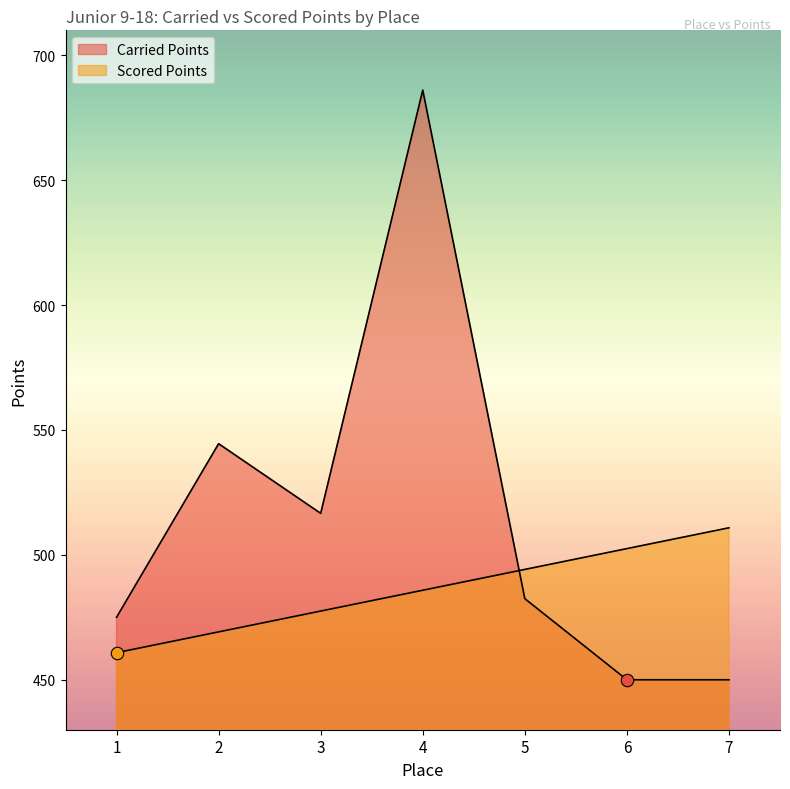

At how many categories does at least one series exceed 605?

1